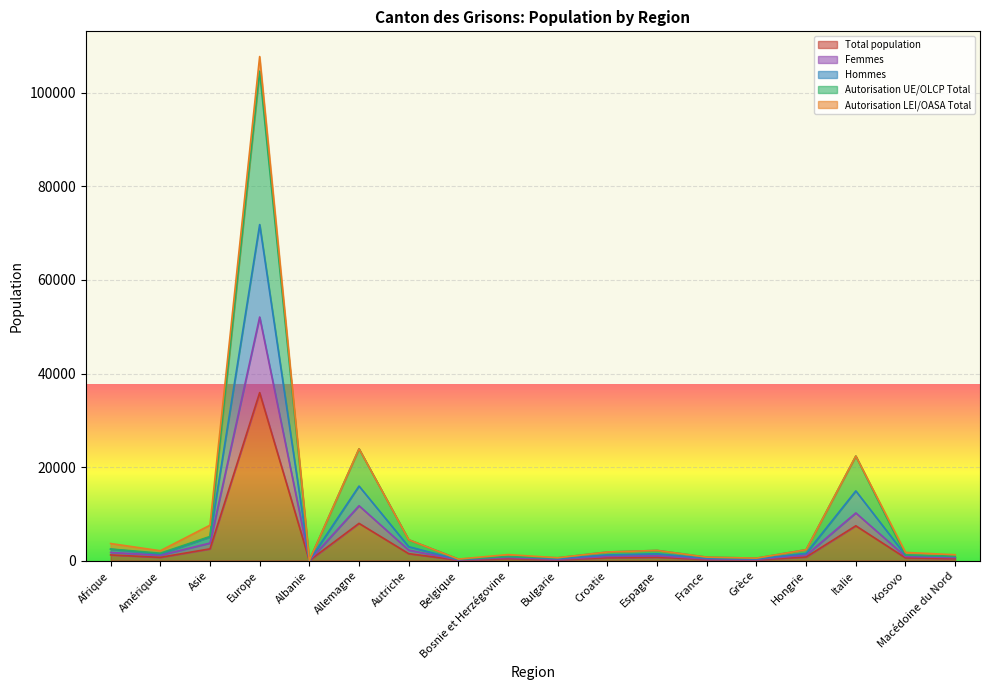

What is the difference between the maximum and second lowest values in the Femmes series?

51913